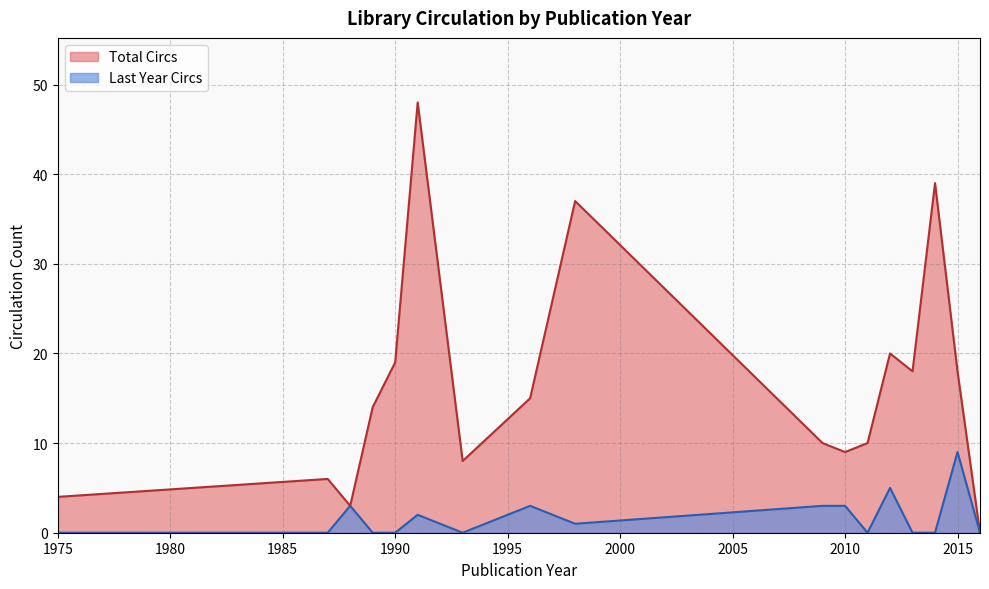

Rank the series by their average value, from lowest to highest.

Last Year Circs, Total Circs